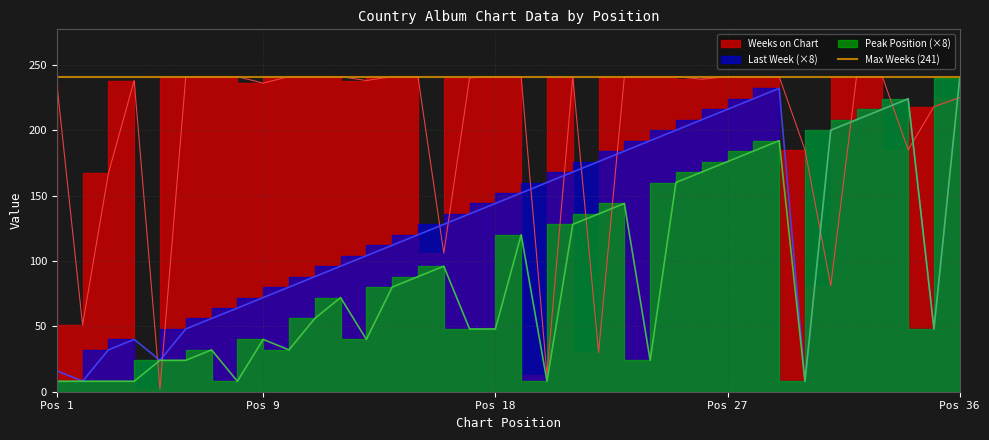

The value of Peak Position at 16 is 65. True or false?

False